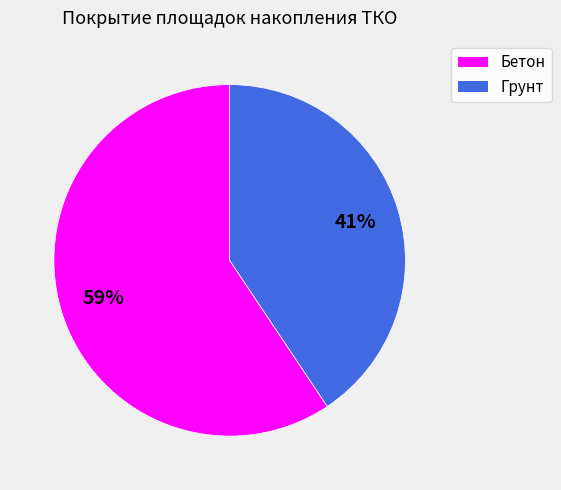

Count the number of slices in the pie.

2